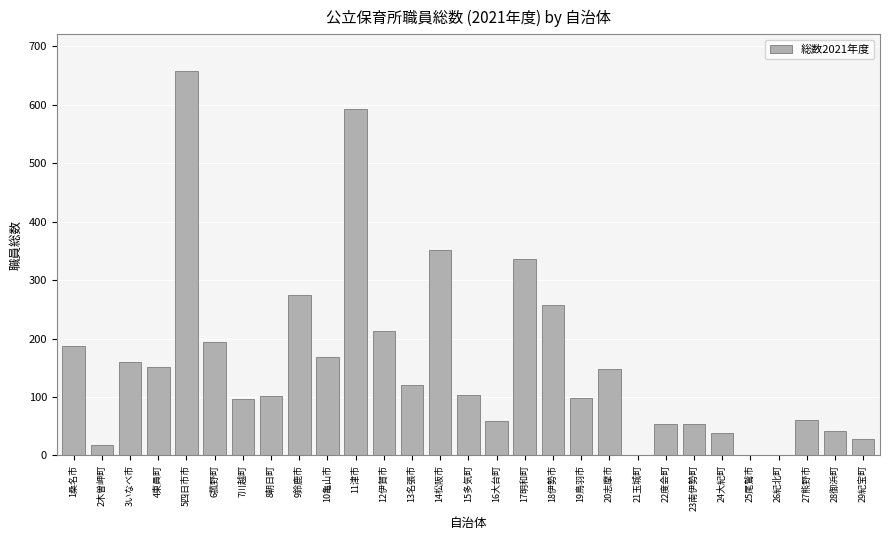

What is the sum of the values at 25尾鷲市 and 17明和町?

336